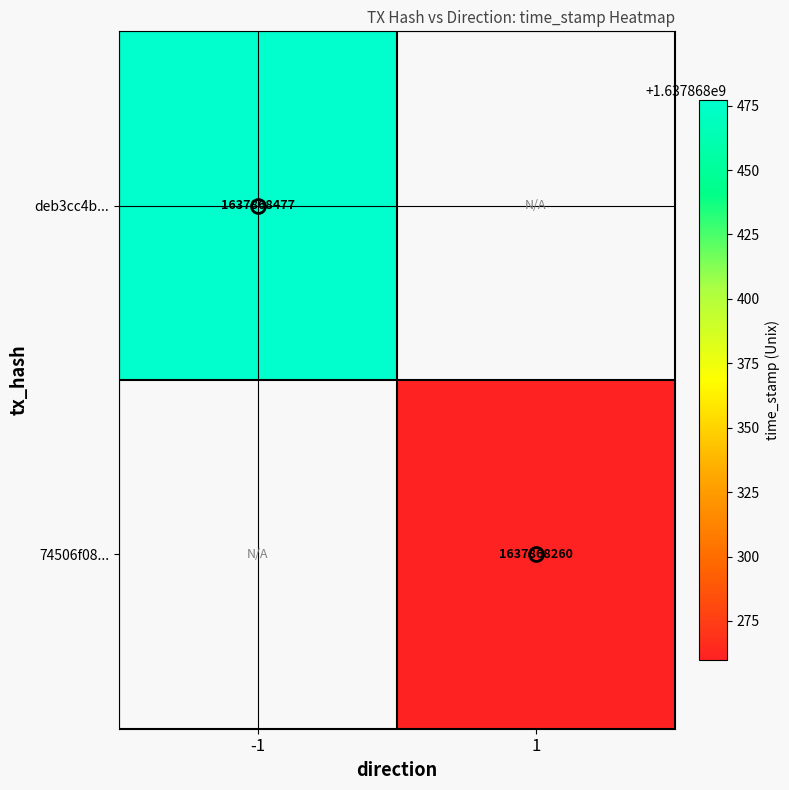

True or false: deb3cc4b0fe13aace89f0725aa85ab84e0160ea has a value of 900427668 at 1.

False